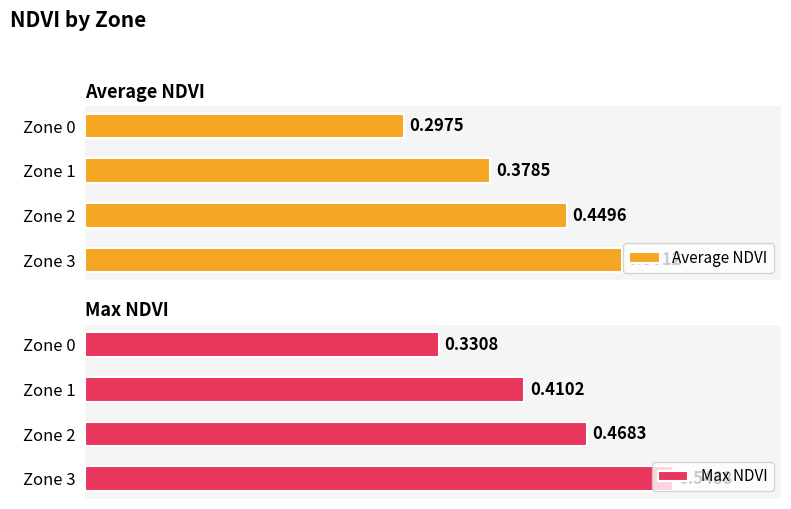

Between Zone 0 and Zone 3, which series saw the biggest shift?

Max NDVI